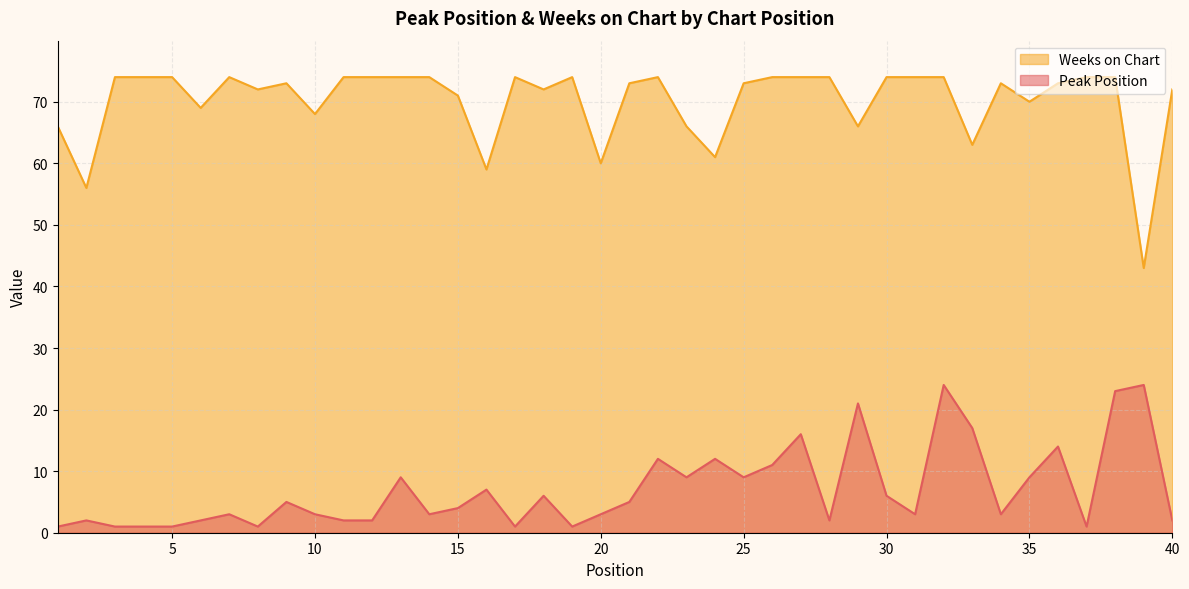

Between 12 and 20, which is larger?

20